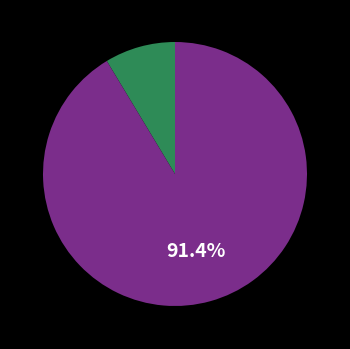

Is there a majority slice in this chart?

Yes